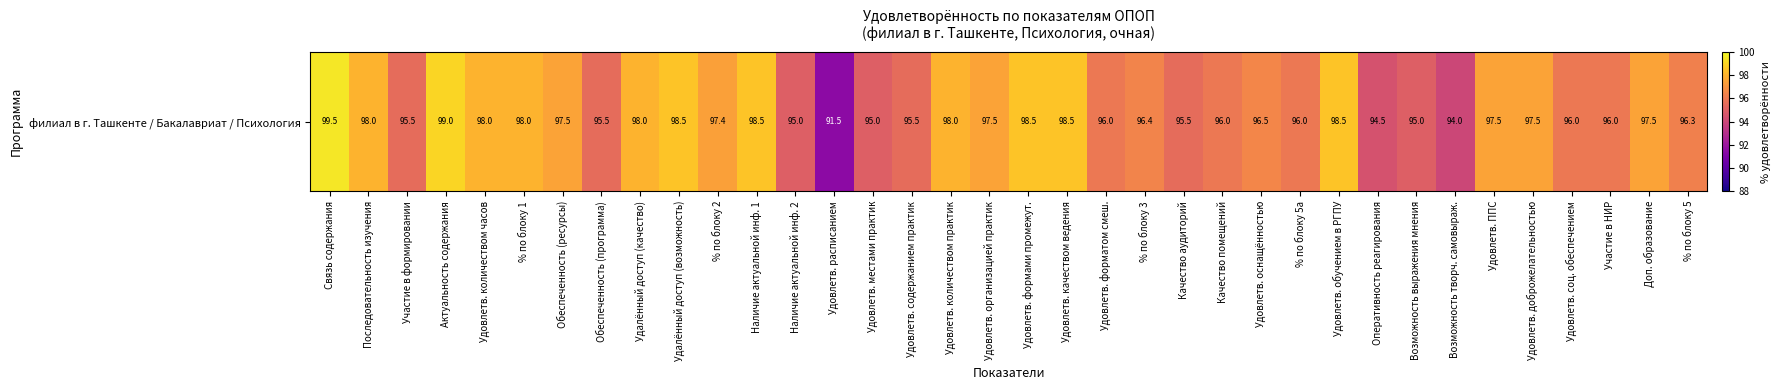

List the labels in order of value, largest first.

Связь содержания, Актуальность содержания, Удалённый доступ (возможность), Наличие актуальной инф. 1, Удовлетв. формами промежут., Удовлетв. качеством ведения, Удовлетв. обучением в РГПУ, Последовательность изучения, Удовлетв. количеством часов, % по блоку 1, Удалённый доступ (качество), Удовлетв. количеством практик, Обеспеченность (ресурсы), Удовлетв. организацией практик, Удовлетв. ППС, Удовлетв. доброжелательностью, Доп. образование, % по блоку 2, Удовлетв. оснащённостью, % по блоку 3, % по блоку 5, Удовлетв. форматом смеш., Качество помещений, % по блоку 5a, Удовлетв. соц. обеспечением, Участие в НИР, Участие в формировании, Обеспеченность (программа), Удовлетв. содержанием практик, Качество аудиторий, Наличие актуальной инф. 2, Удовлетв. местами практик, Возможность выражения мнения, Оперативность реагирования, Возможность творч. самовыраж., Удовлетв. расписанием